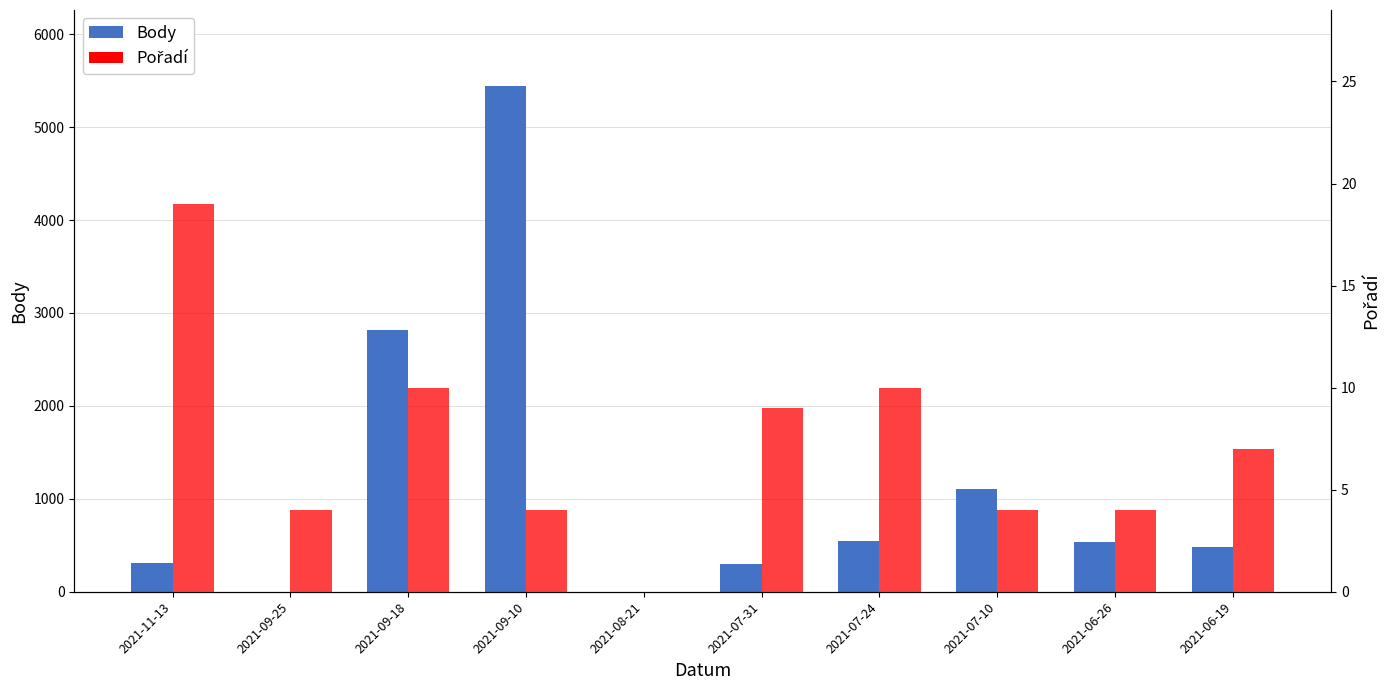

How many series are shown in this chart?

2